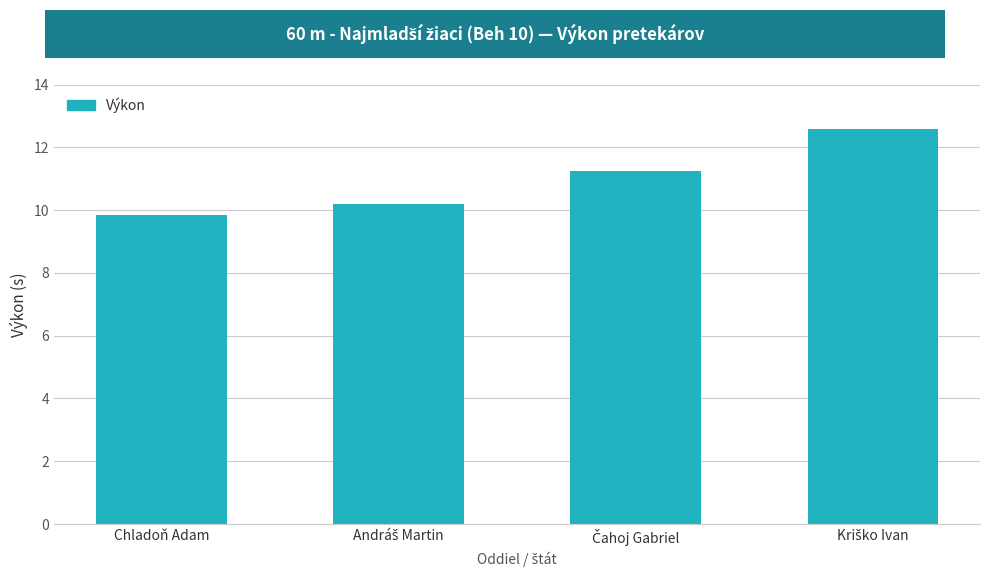

What is the difference between the second highest and minimum values?

1.4